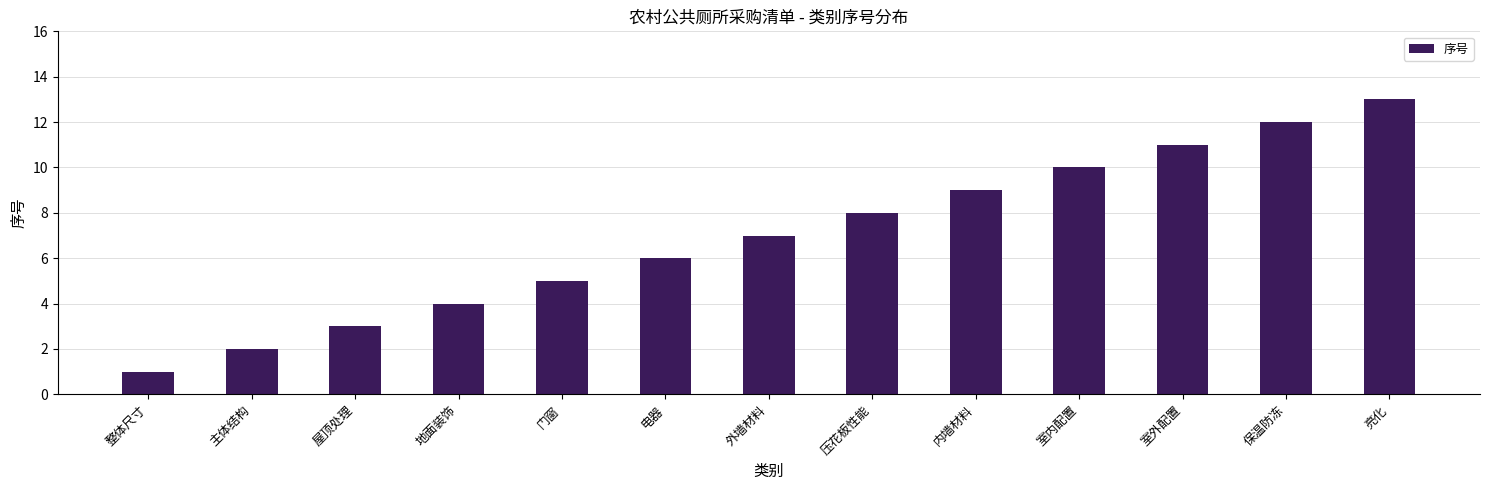

What is the approximate value at 门窗, to the nearest 5?

5